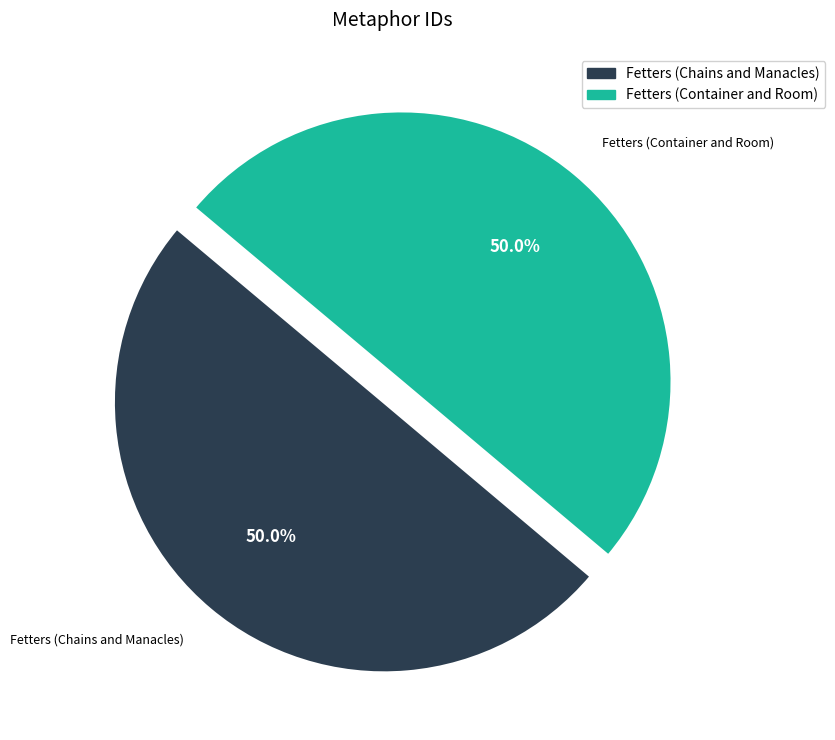

Count the number of slices in the pie.

2